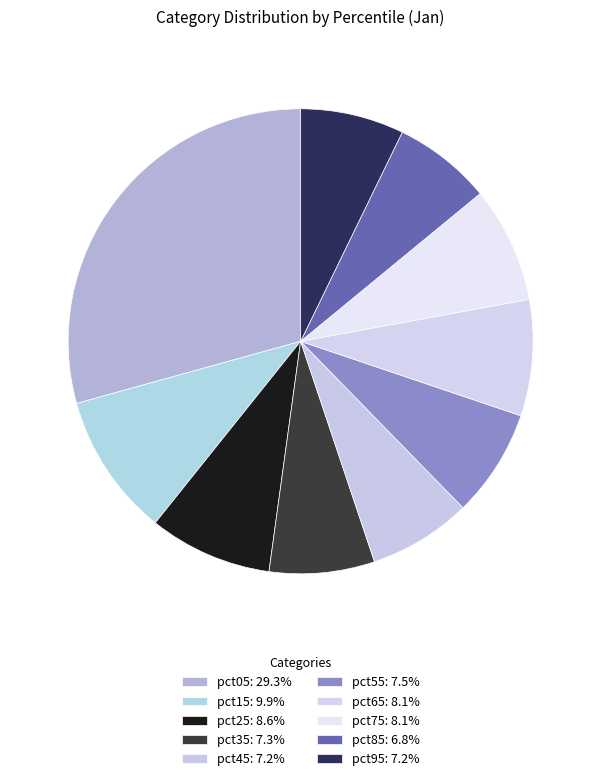

Approximately how many times larger is the value at pct55 compared to pct15?

0.8